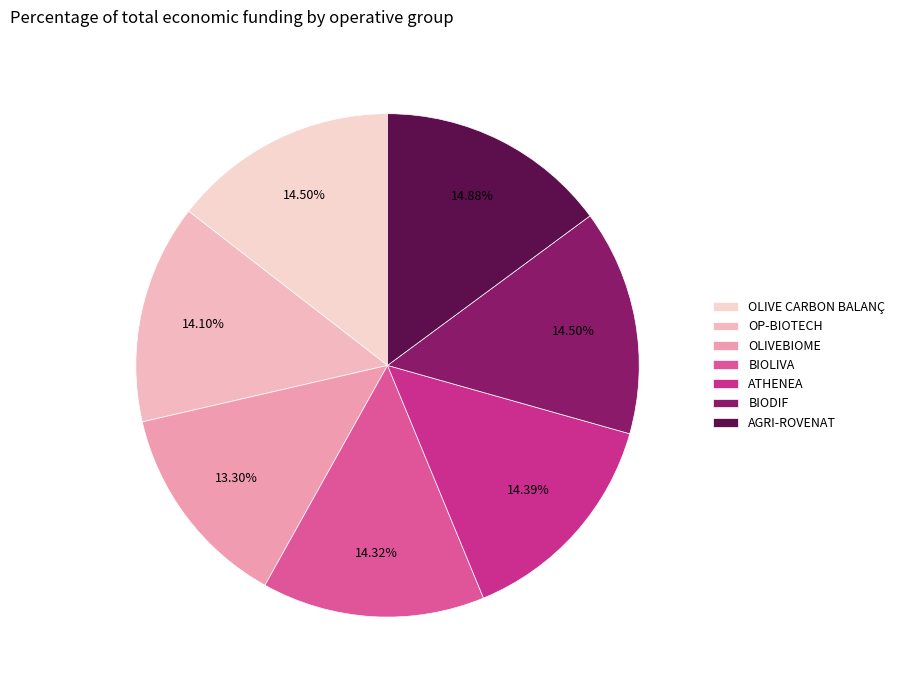

Which slice is the smallest?

OLIVEBIOME